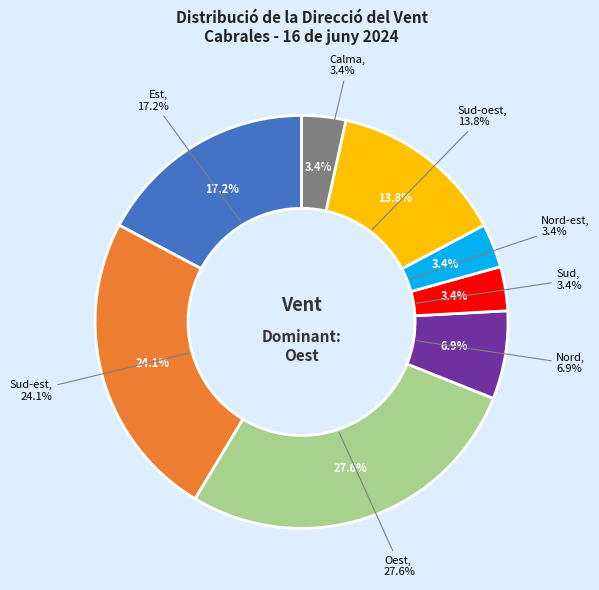

Rank the categories by value from lowest to highest.

Sud, Nord-est, Calma, Nord, Sud-oest, Est, Sud-est, Oest